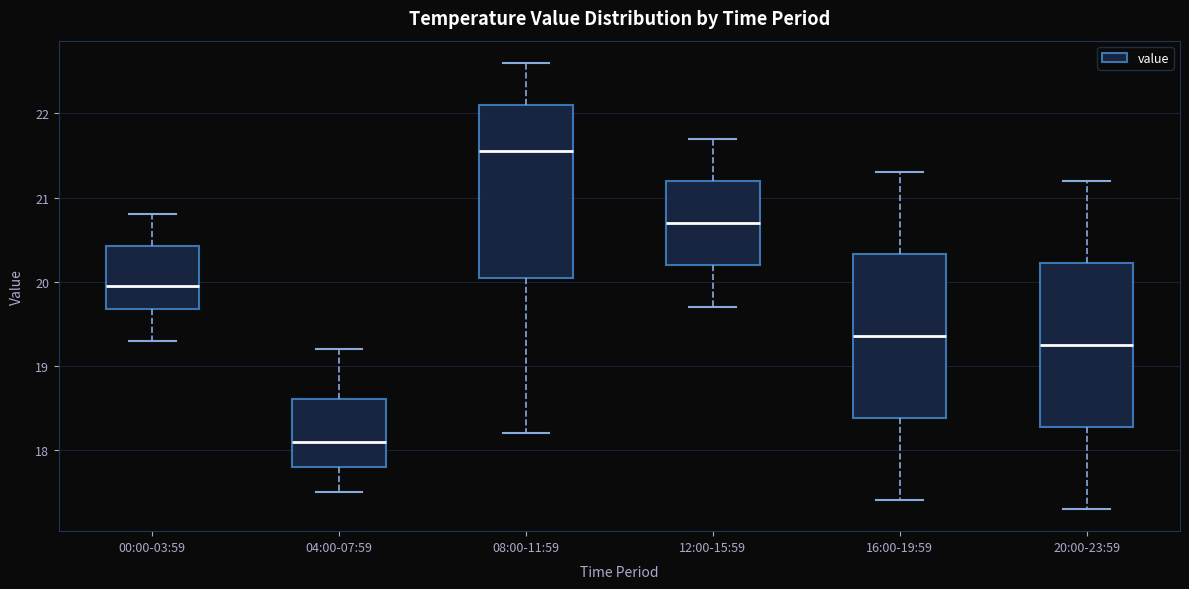

Reading left to right, read every box against the y-axis: the position of its median line, the range the box covers, and the ends of its whiskers. The values are not printed on the chart, so give them approximately, as read against the axis.

00:00-03:59: median 20.0, box 19.7 to 20.4, whiskers 19.3 to 20.8
04:00-07:59: median 18.1, box 17.8 to 18.6, whiskers 17.5 to 19.2
08:00-11:59: median 21.6, box 20.1 to 22.1, whiskers 18.2 to 22.6
12:00-15:59: median 20.7, box 20.2 to 21.2, whiskers 19.7 to 21.7
16:00-19:59: median 19.4, box 18.4 to 20.3, whiskers 17.4 to 21.3
20:00-23:59: median 19.3, box 18.3 to 20.2, whiskers 17.3 to 21.2